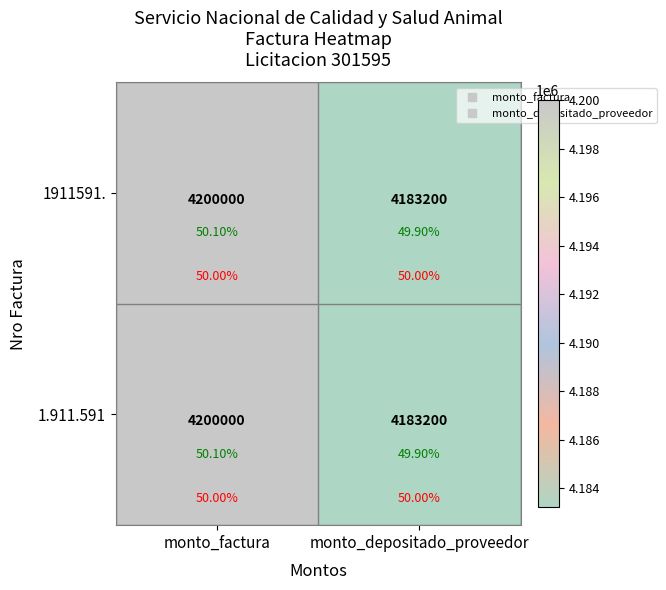

Where is 1911591. nearest to the value 4191600?

monto_factura